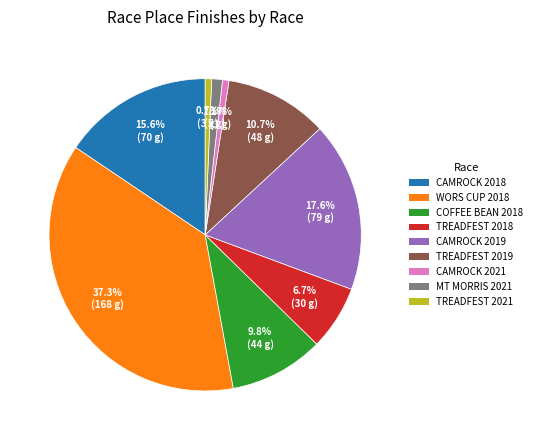

Is there a majority slice in this chart?

No